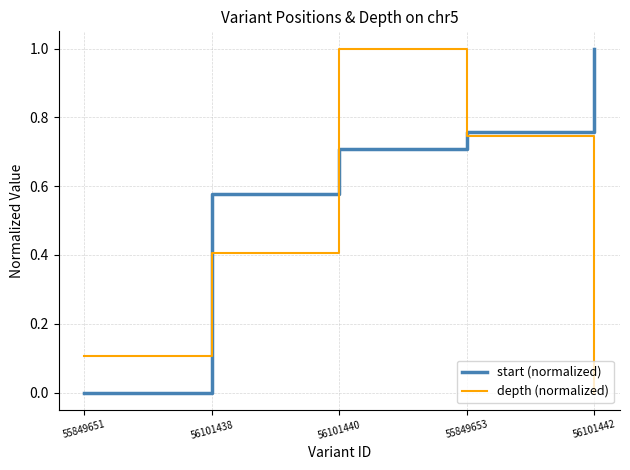

What is the maximum value for depth (normalized)?

1.0